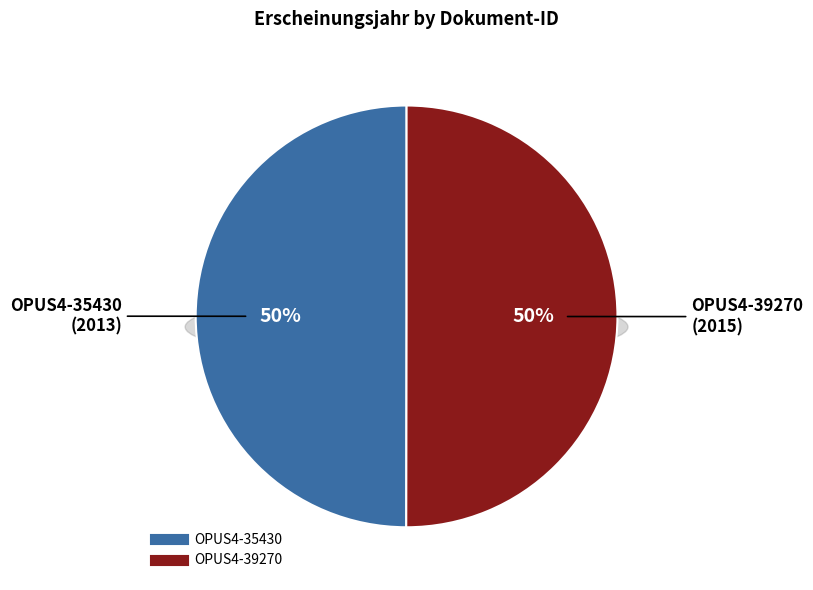

Combined, what portion of the pie is OPUS4-35430 and OPUS4-39270?

100.0%